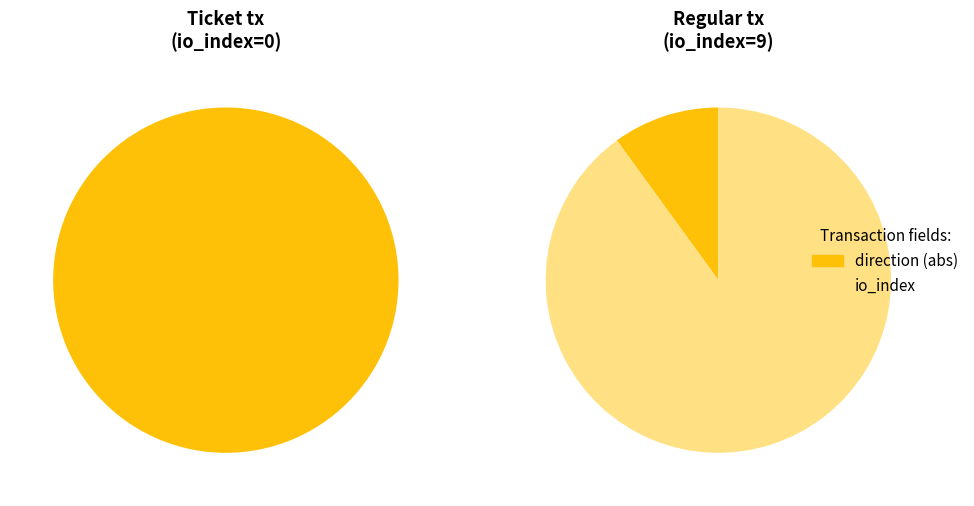

Does any single category account for the majority?

Yes